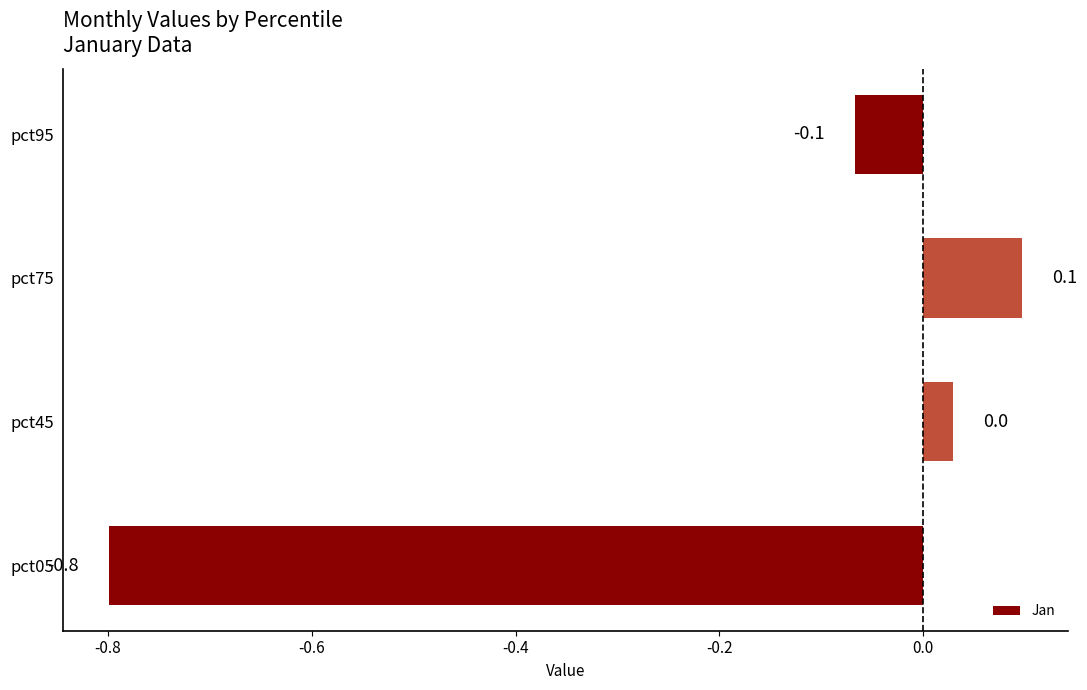

How many values exceed 0?

2